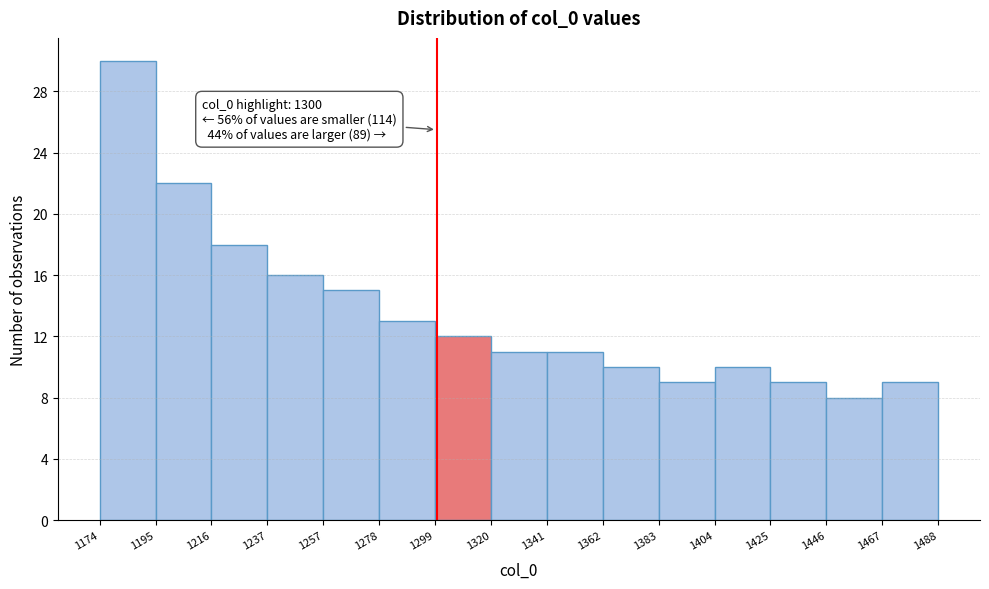

Which range on the x-axis has the tallest bar?

1174 to 1195